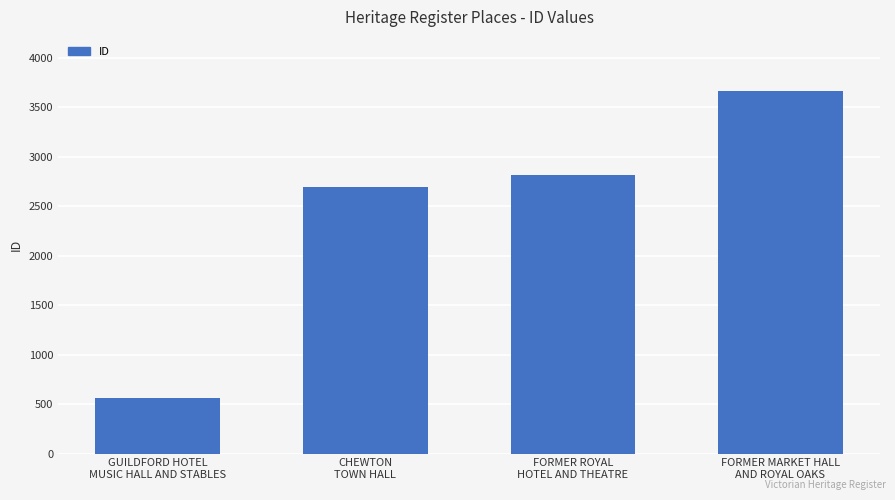

Between FORMER ROYAL
HOTEL AND THEATRE and FORMER MARKET HALL
AND ROYAL OAKS, which is larger?

FORMER MARKET HALL
AND ROYAL OAKS